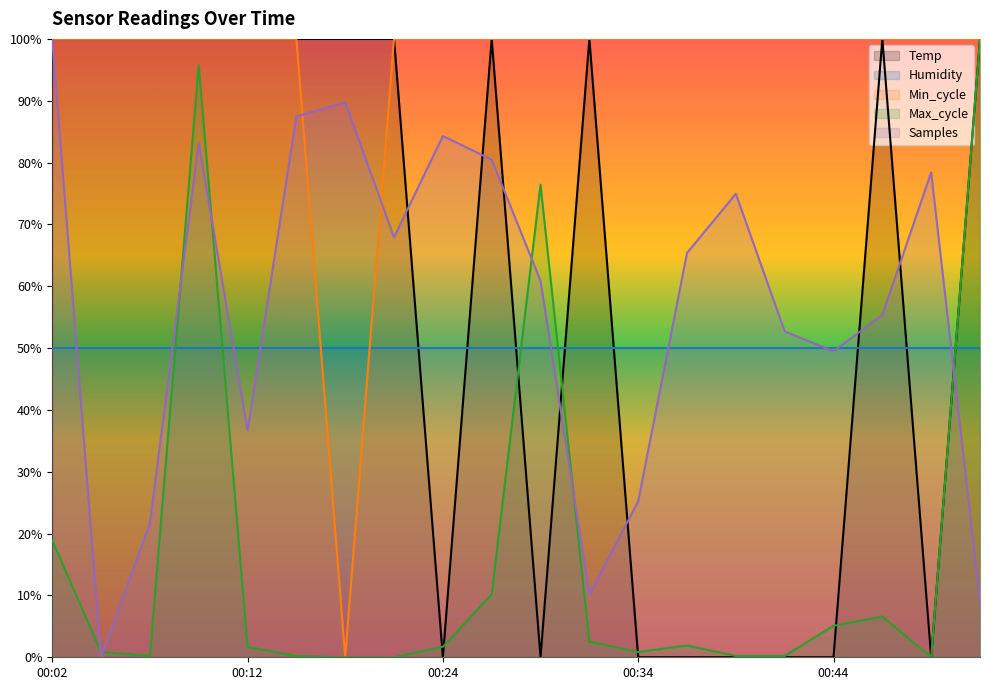

Which category has the highest value across all series?

00:02